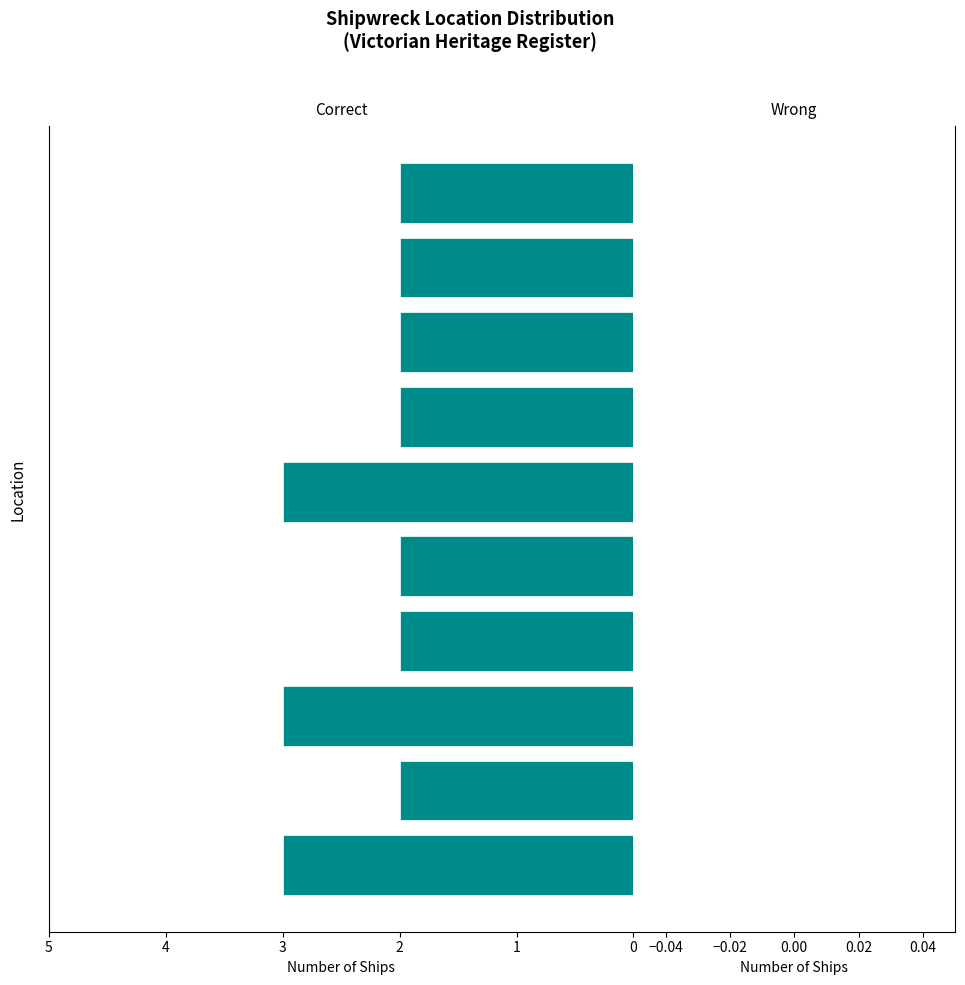

What is the sum of all values?

23